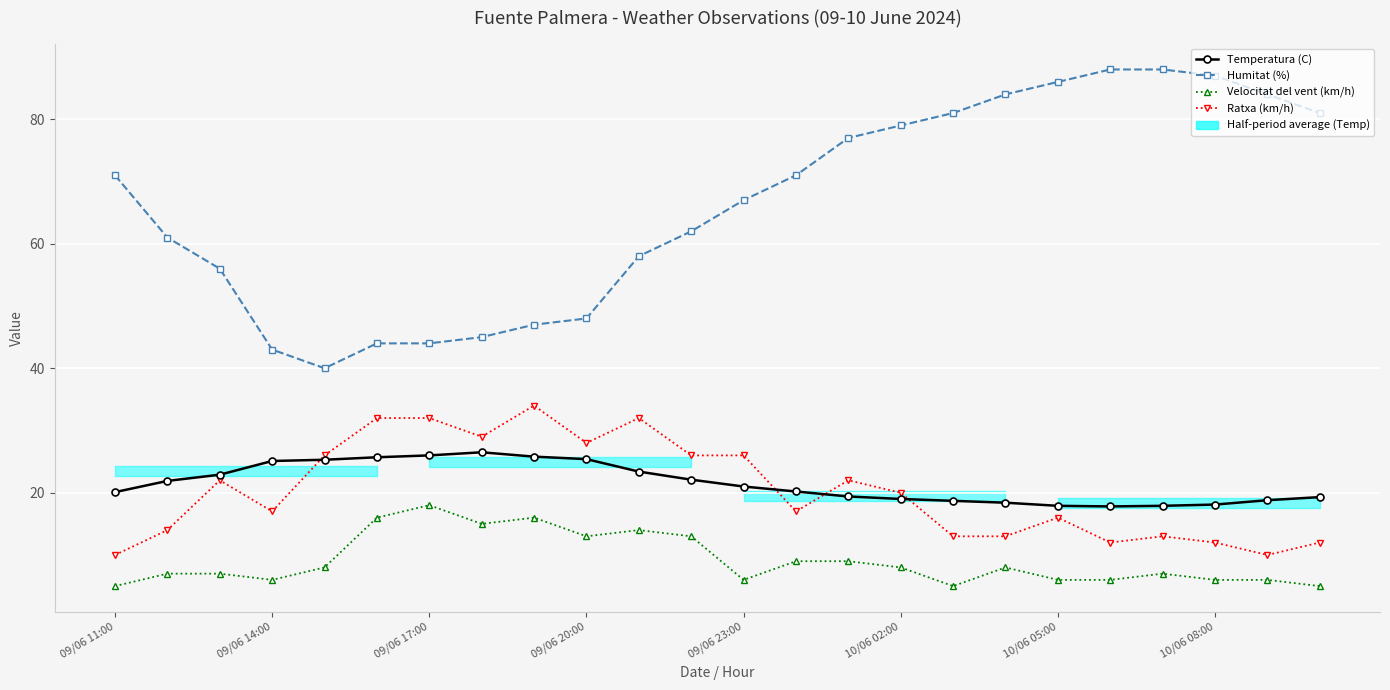

Reading left to right, what are all the values shown in this chart?

Temperatura (C): 20.1	21.9	22.9	25.1	25.3	25.7	26.0	26.5	25.8	25.4	23.4	22.1	21.0	20.2	19.4	19.0	18.7	18.4	17.9	17.8	17.9	18.1	18.8	19.3
Humitat (%): 71.0	61.0	56.0	43.0	40.0	44.0	44.0	45.0	47.0	48.0	58.0	62.0	67.0	71.0	77.0	79.0	81.0	84.0	86.0	88.0	88.0	87.0	84.0	81.0
Velocitat del vent (km/h): 5.0	7.0	7.0	6.0	8.0	16.0	18.0	15.0	16.0	13.0	14.0	13.0	6.0	9.0	9.0	8.0	5.0	8.0	6.0	6.0	7.0	6.0	6.0	5.0
Ratxa (km/h): 10.0	14.0	22.0	17.0	26.0	32.0	32.0	29.0	34.0	28.0	32.0	26.0	26.0	17.0	22.0	20.0	13.0	13.0	16.0	12.0	13.0	12.0	10.0	12.0